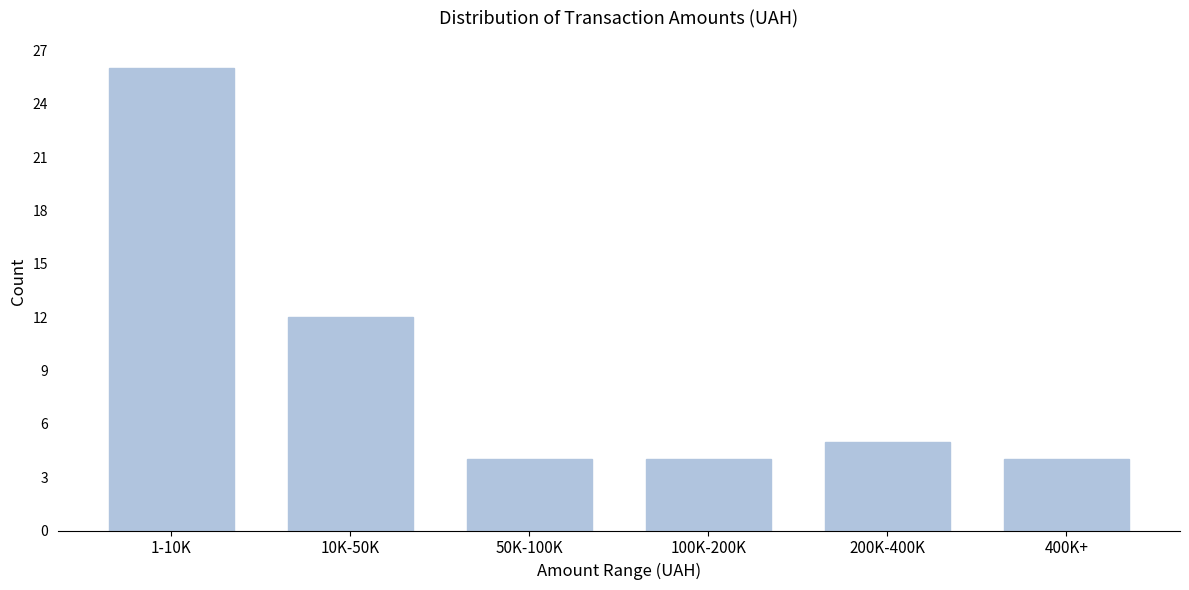

Reading left to right, extract all data points from this chart.

26	12	4	4	5	4